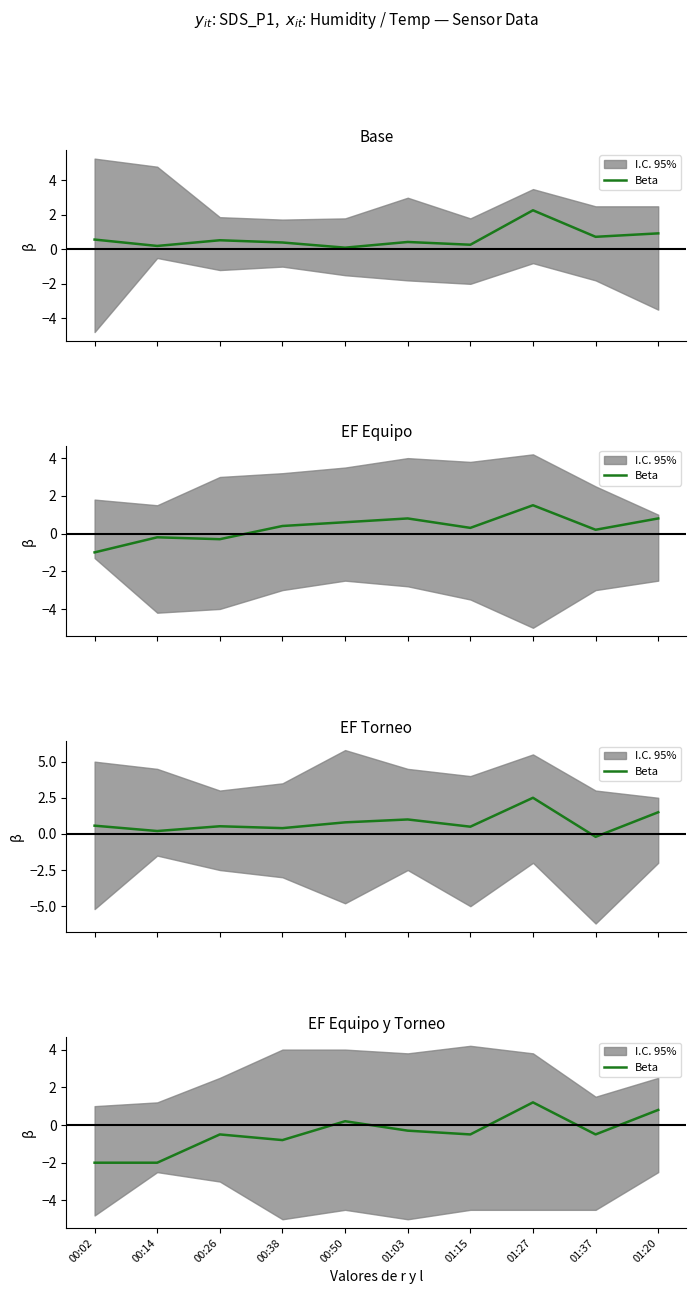

How many values are below zero?

7